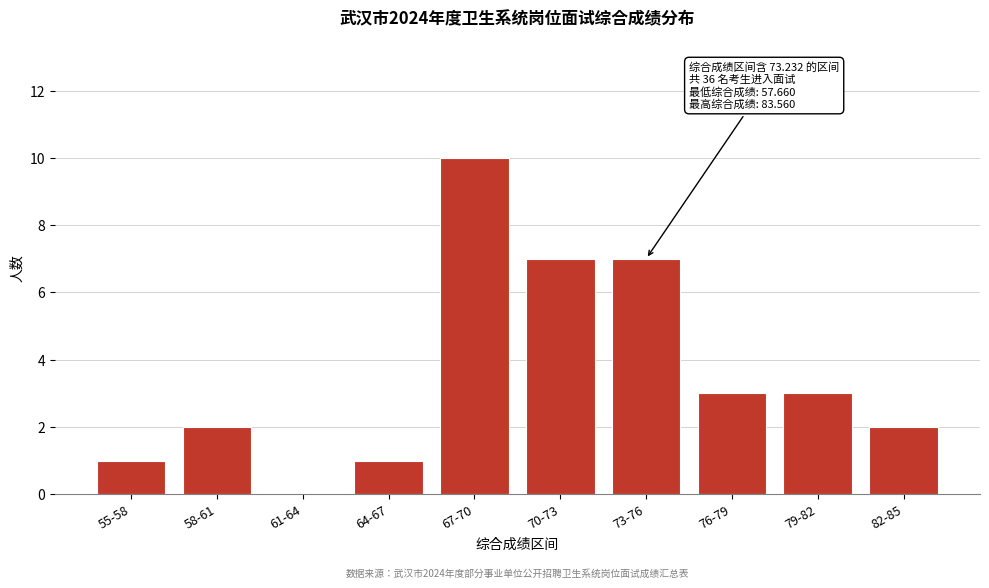

Reading left to right, list all the values displayed in this chart.

55-58=1	58-61=2	61-64=0	64-67=1	67-70=10	70-73=7	73-76=7	76-79=3	79-82=3	82-85=2